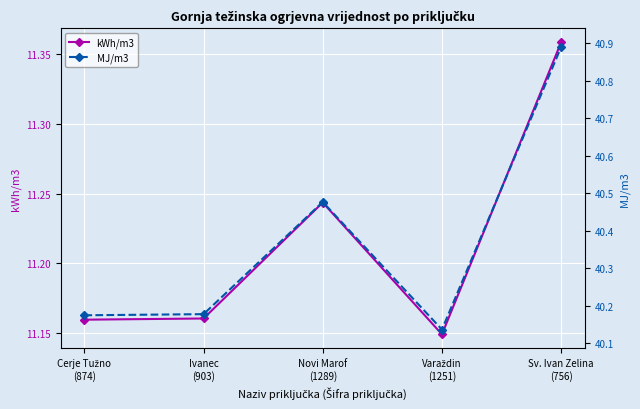

True or false: MJ/m3 and kWh/m3 cross at least once.

False